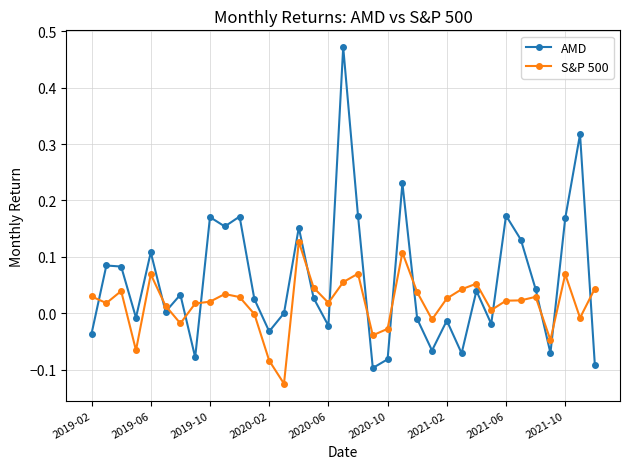

What is the sum of all S&P 500 values?

0.6